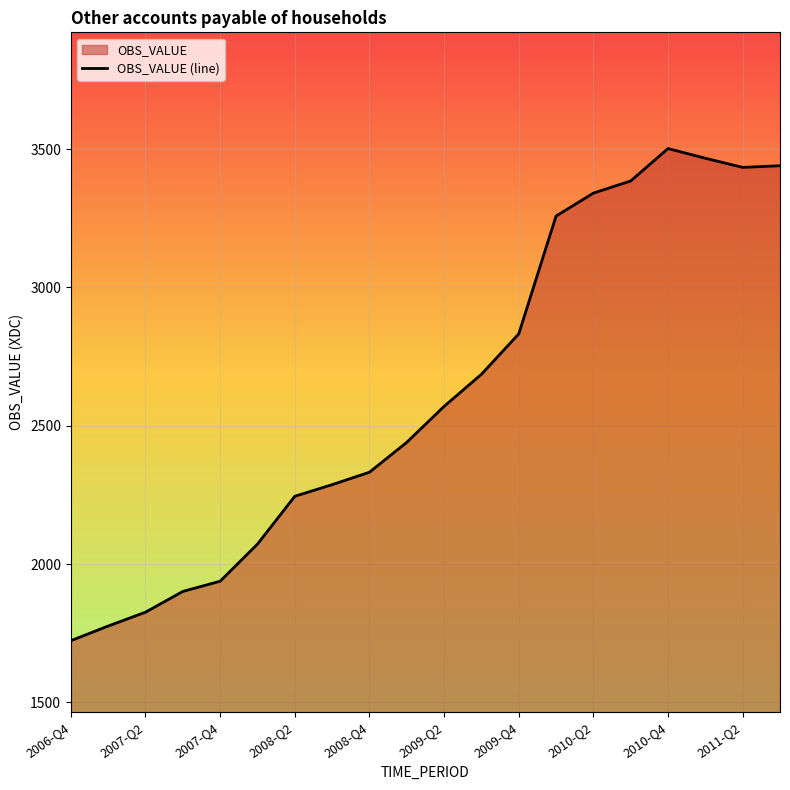

What is the difference between the maximum and minimum values?

1779